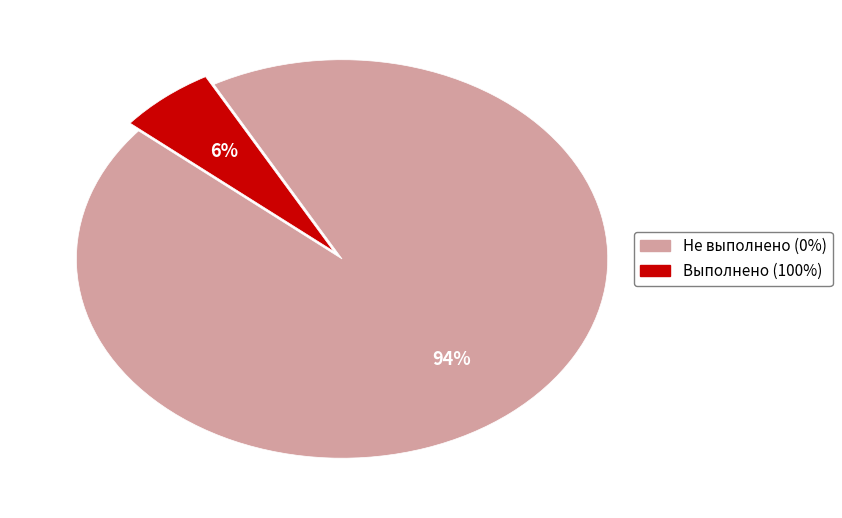

Which has a higher value, Выполнено (100%) or Не выполнено (0%)?

Не выполнено (0%)